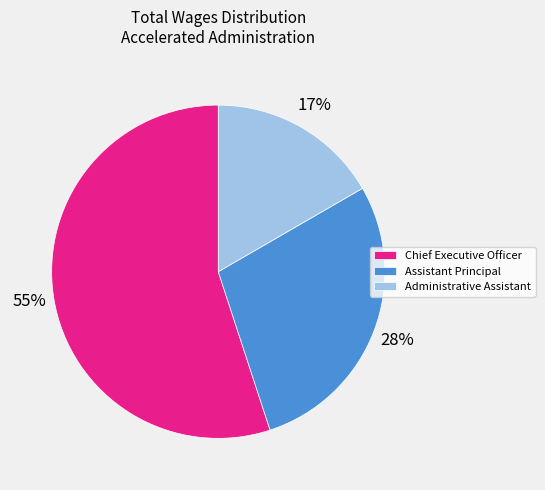

To the nearest percent, what portion does Assistant Principal represent?

28%